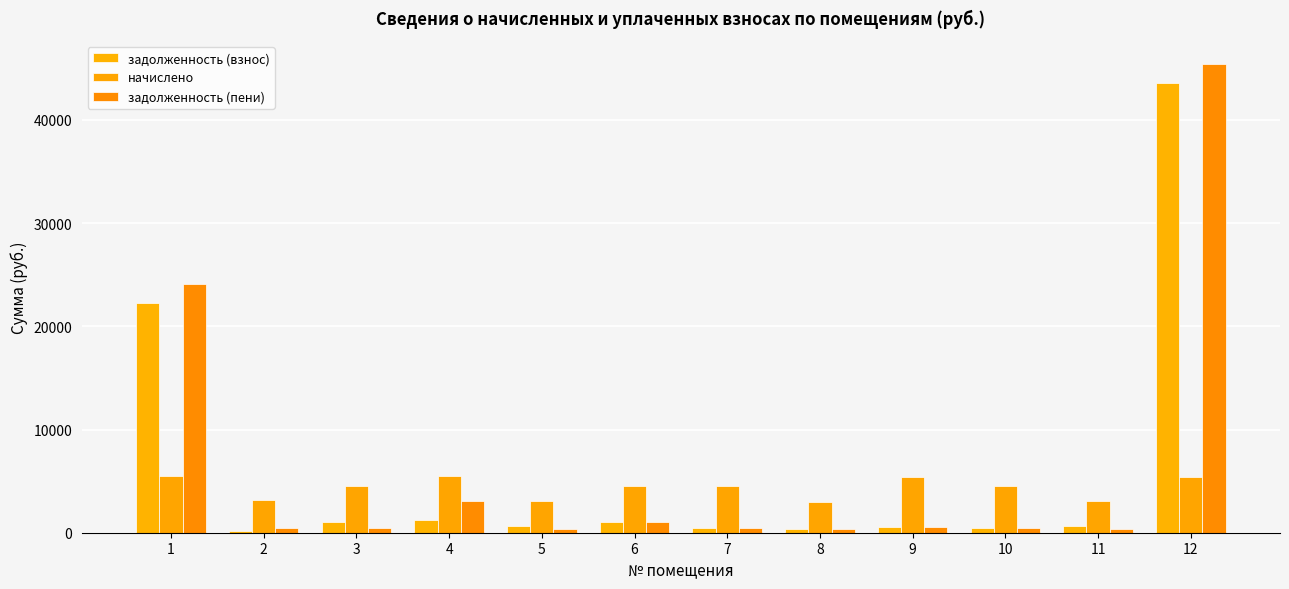

Does the chart contain stacked bars?

No